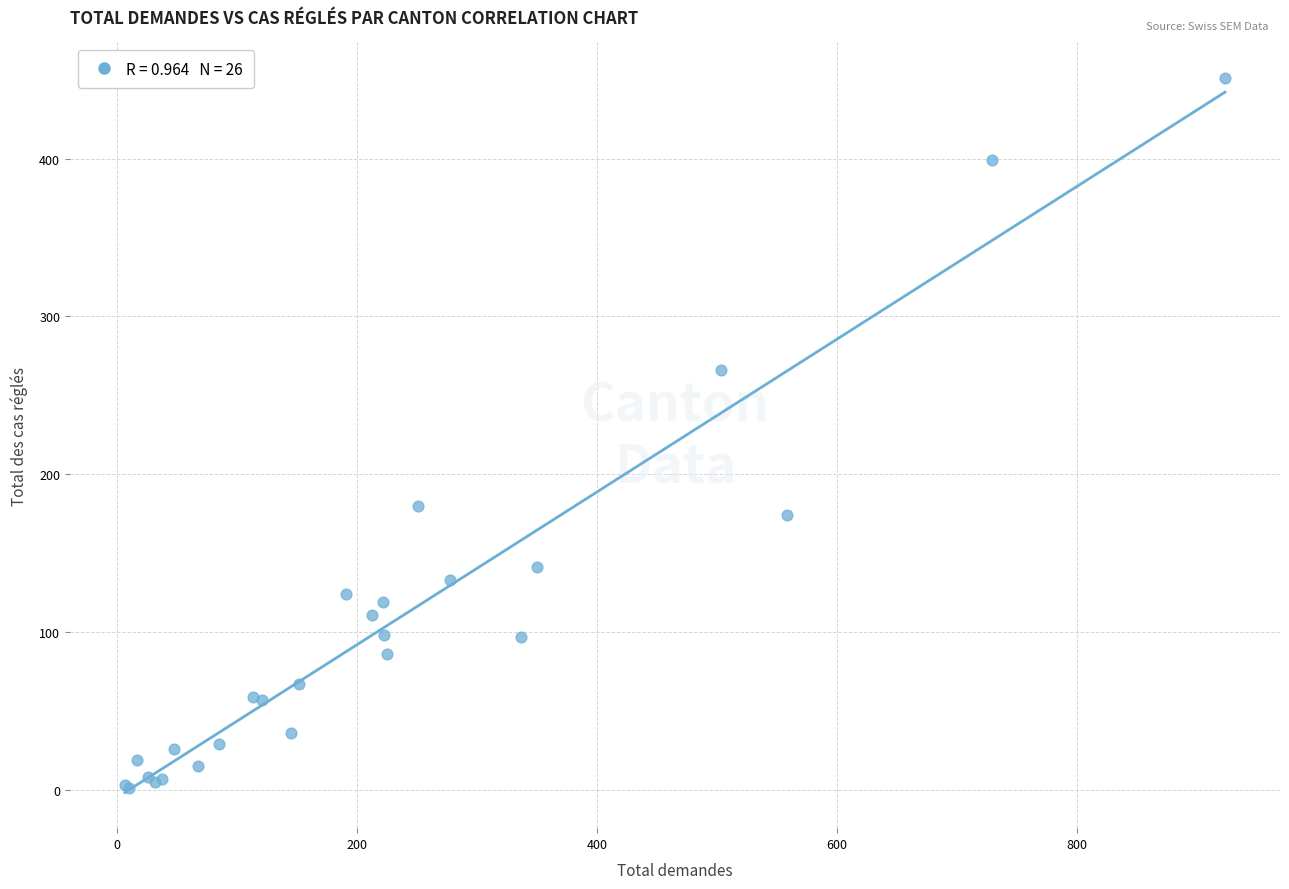

What Y value in the scatter plot is closest to 226?

266